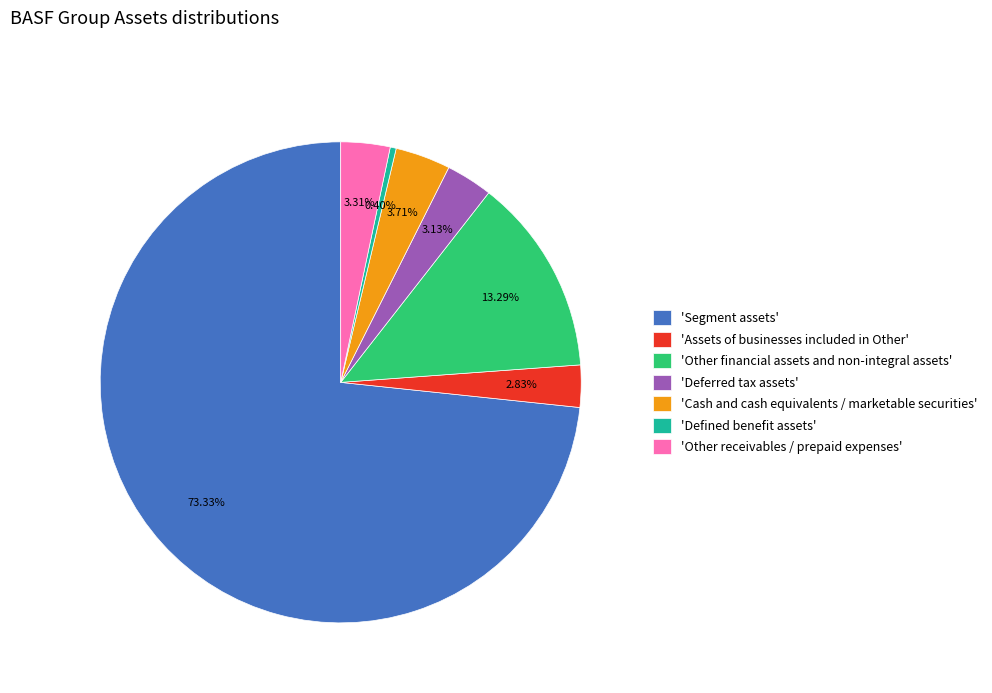

What is the ratio of the value at 'Cash and cash equivalents / marketable securities' to the value at 'Other financial assets and non-integral assets'?

0.3